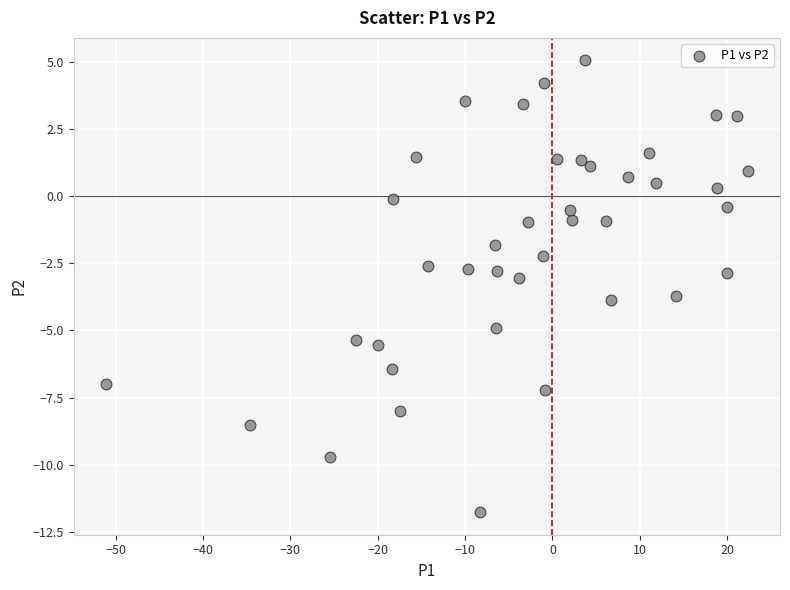

What is the range of X values (max minus min)?

73.5